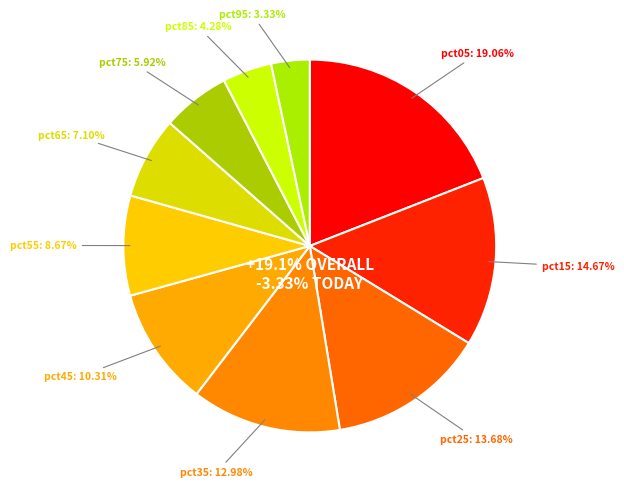

What percentage is the pct75 slice, to the nearest percent?

6%